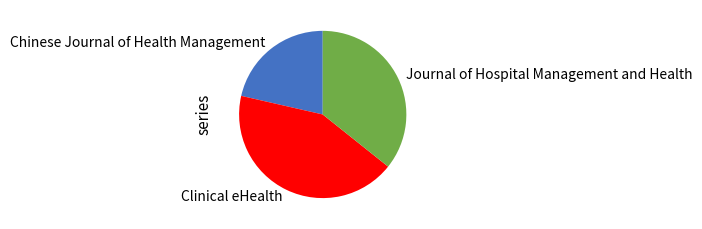

Which has a higher value, Clinical eHealth or Journal of Hospital Management and Health?

Clinical eHealth